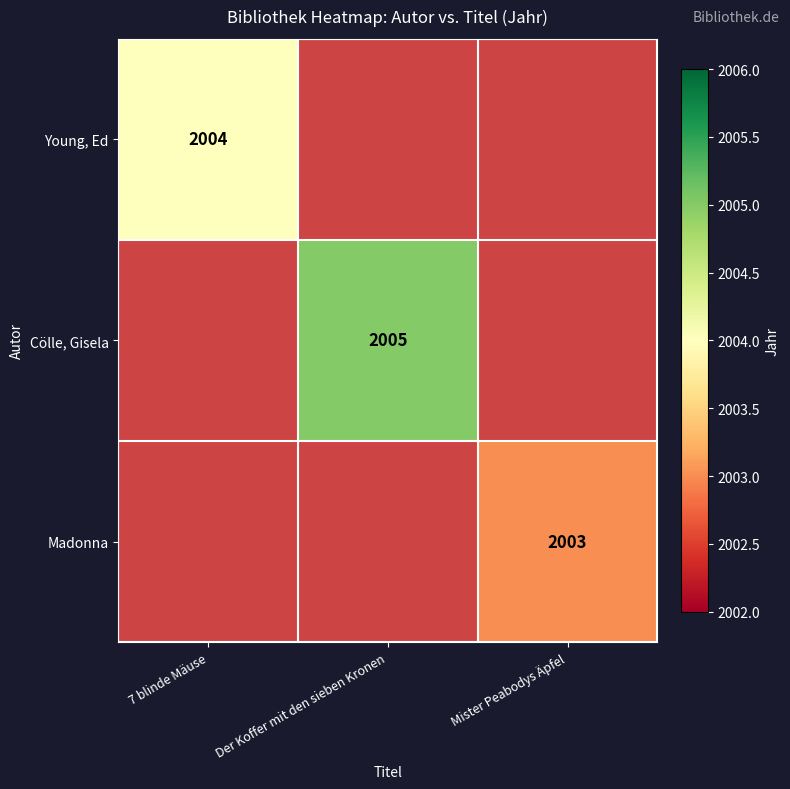

True or false: Cölle, Gisela has a value of 3033 at Der Koffer mit den sieben Kronen.

False